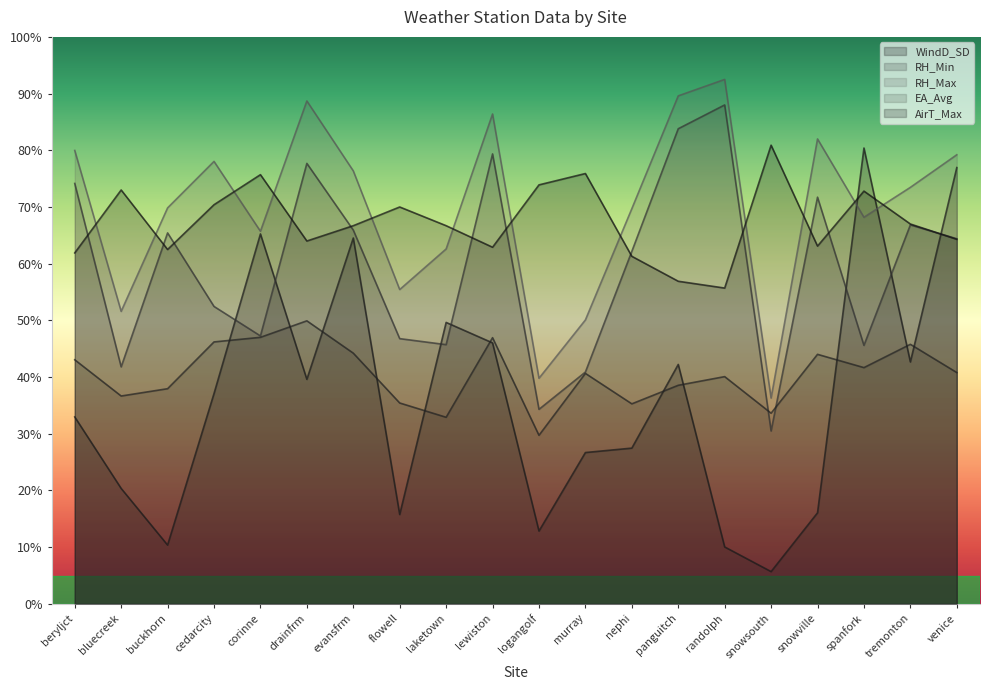

At which label is RH_Min closest to 59?

nephi